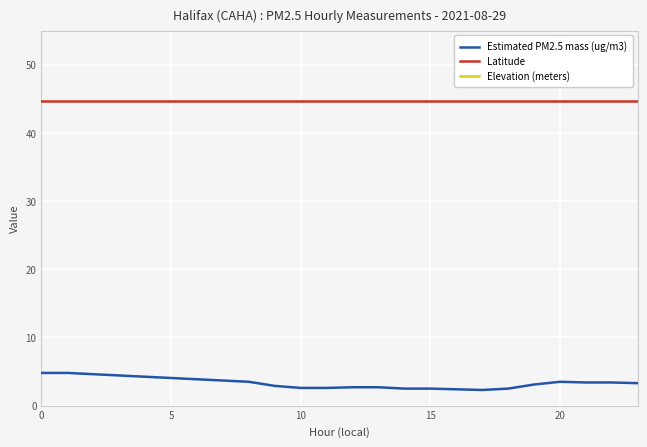

True or false: Latitude and Estimated PM2.5 mass (ug/m3) cross at least once.

False